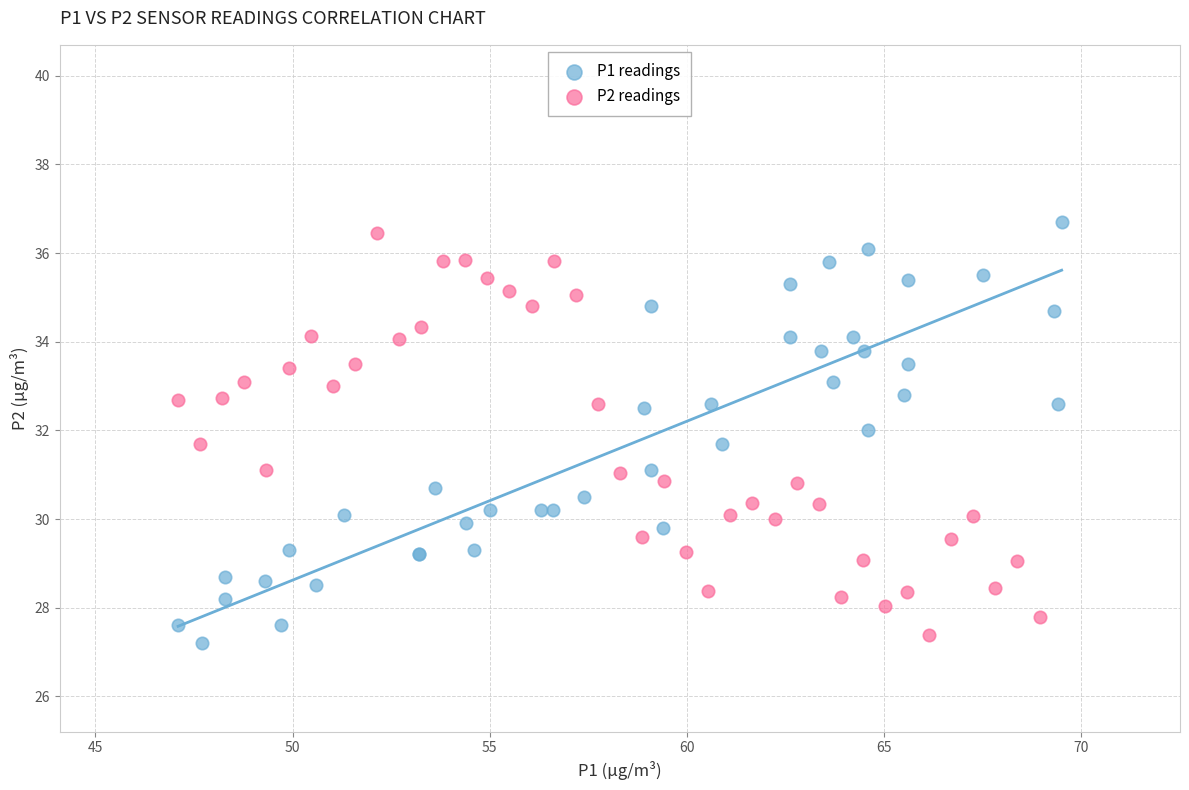

What are all the series names shown in the legend?

P1 readings, P2 readings